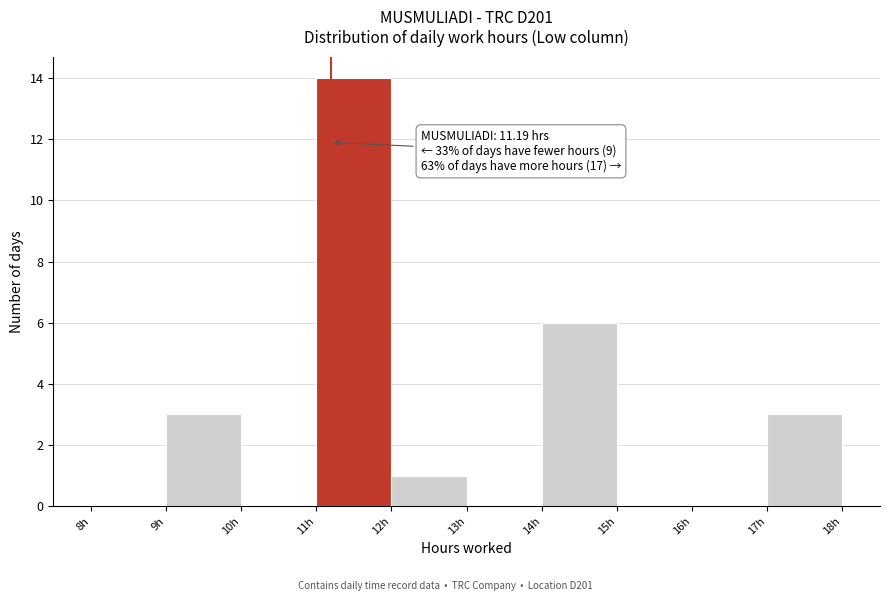

Which range on the x-axis has the tallest bar?

11 to 12